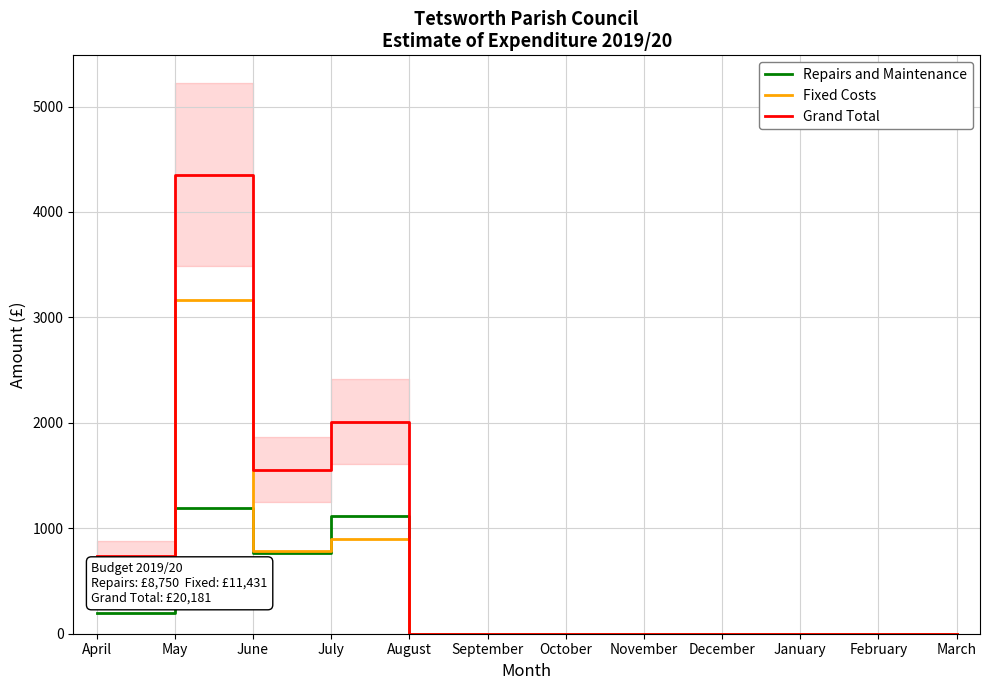

Reading left to right, extract all data points from this chart.

Repairs and Maintenance: 195.3	1188.0	768.0	1118.4	0.0	0.0	0.0	0.0	0.0	0.0	0.0	0.0
Fixed Costs: 539.5	3165.4	788.5	894.1	0.0	0.0	0.0	0.0	0.0	0.0	0.0	0.0
Grand Total: 734.8	4353.4	1556.5	2012.5	0.0	0.0	0.0	0.0	0.0	0.0	0.0	0.0